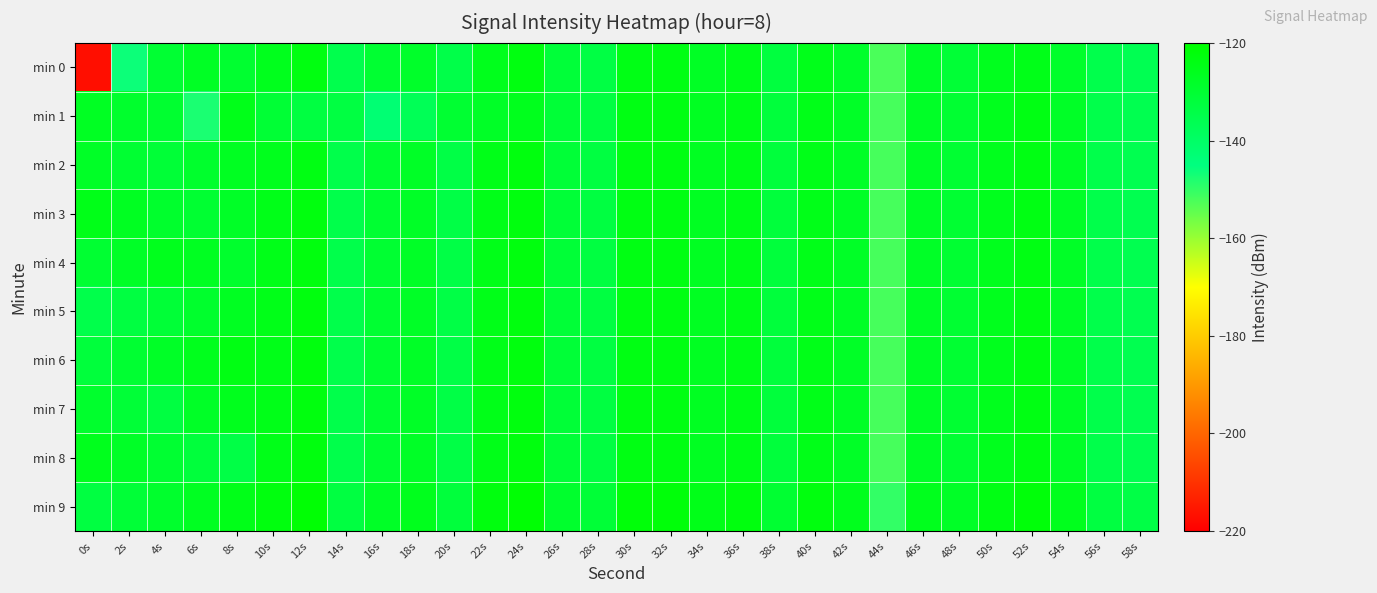

Between 34s and 40s, which series saw the biggest shift?

min 0